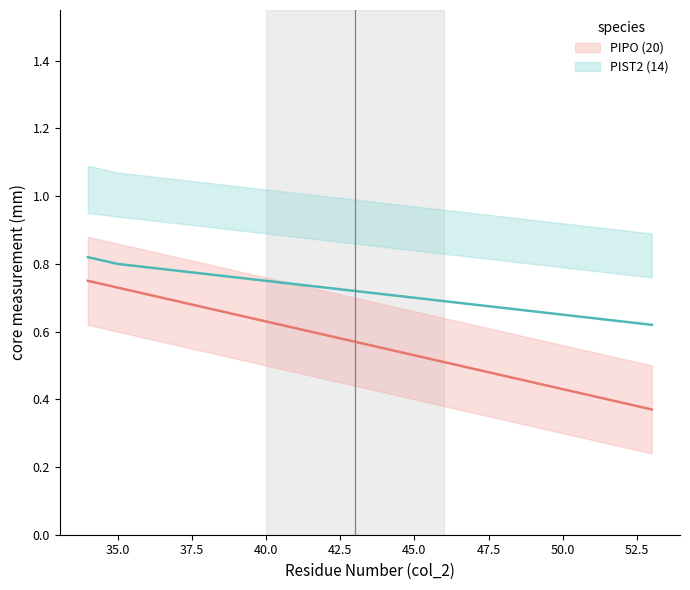

The value of PIPO (20) at 45.0 is 0.7. True or false?

False